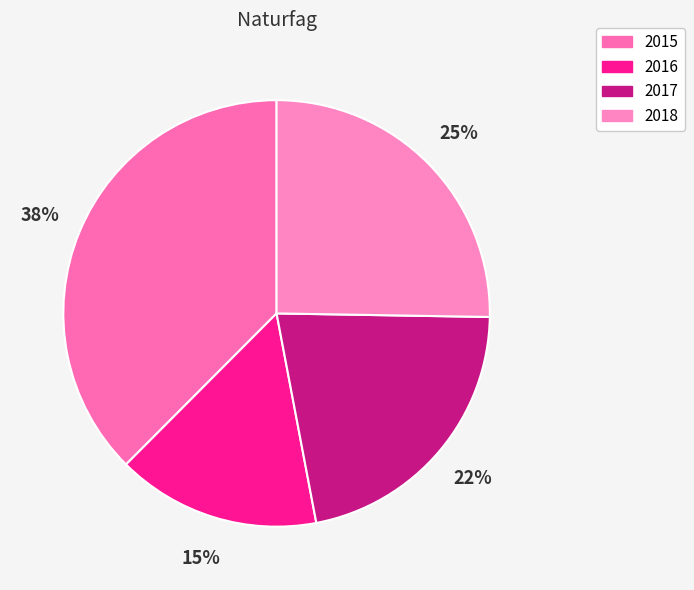

What percentage is the 2017 slice, to the nearest percent?

22%